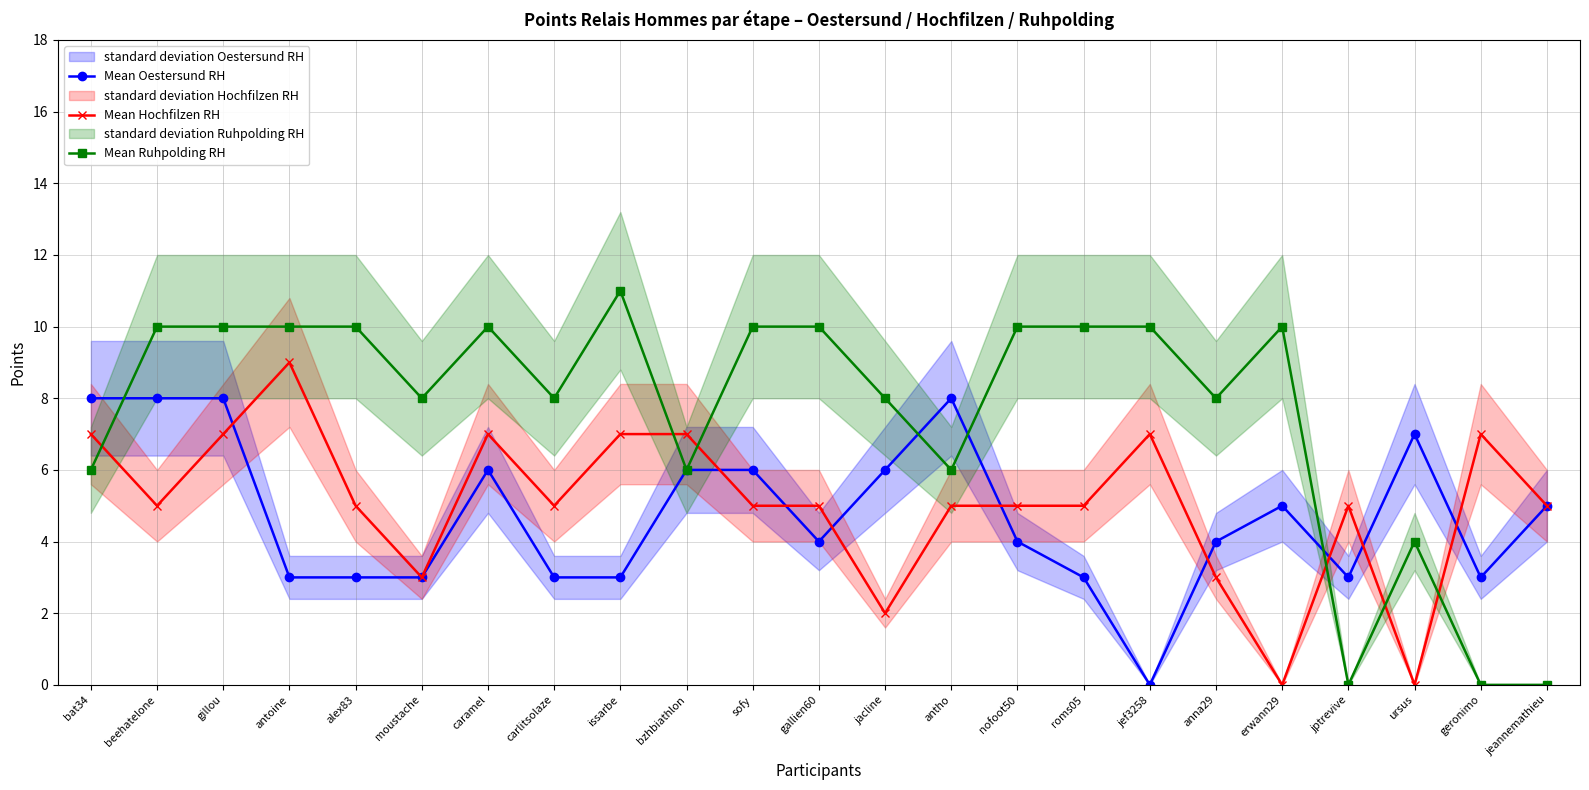

Which series has the widest spread of values?

Mean Ruhpolding RH